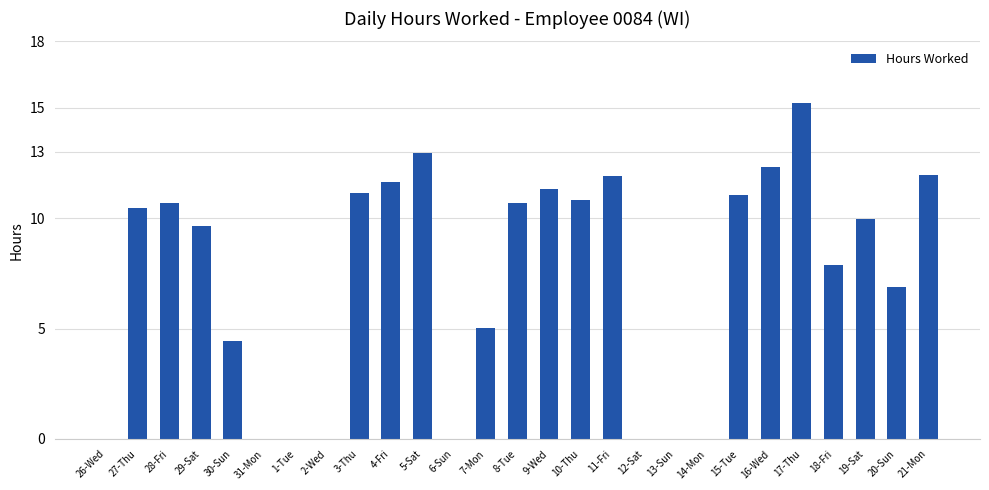

The value at 3-Thu is 11.1. True or false?

True